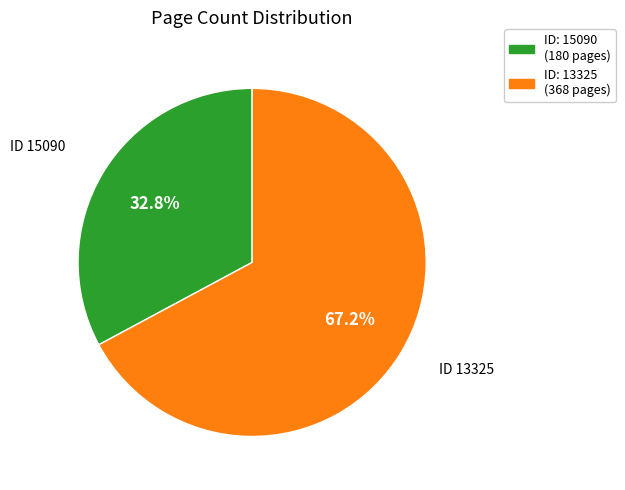

Approximately how many times larger is the value at ID: 13325 (368 pages) compared to ID: 15090 (180 pages)?

2.0